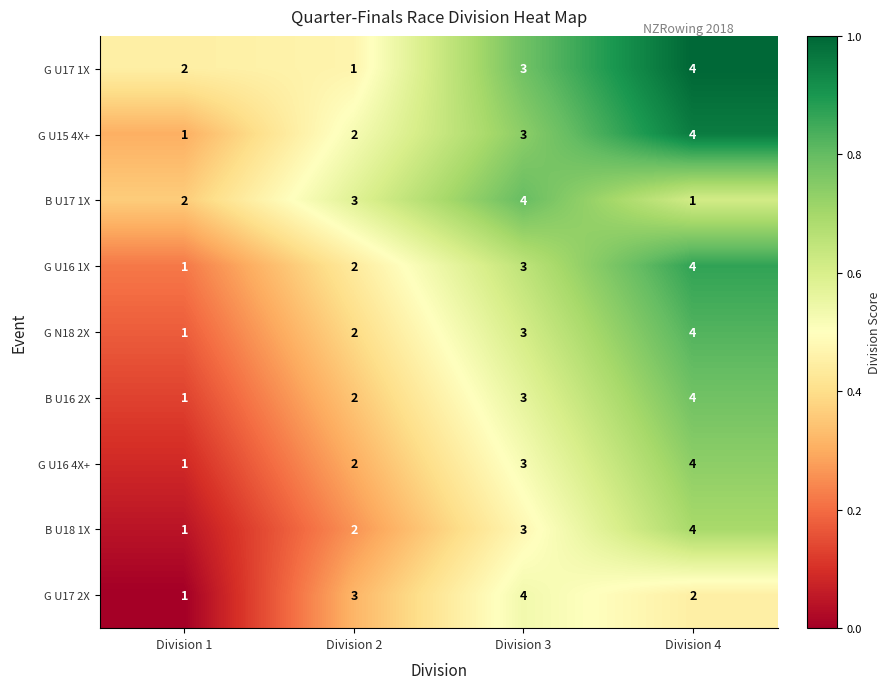

What is the spread (max minus min) of values at Division 4?

3